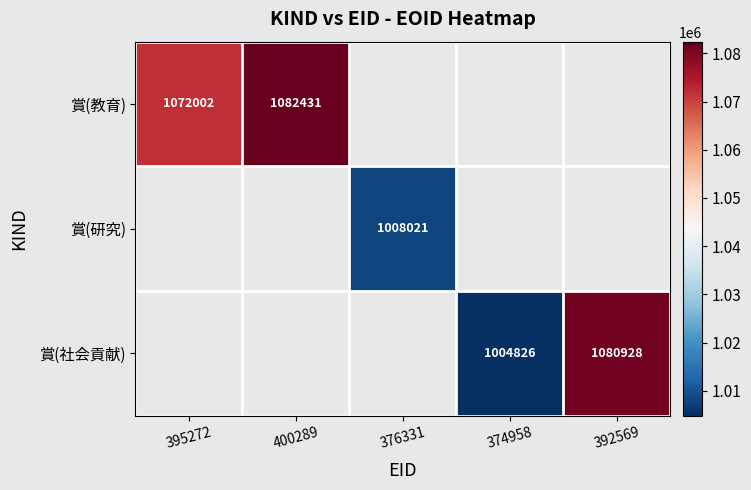

Which label corresponds to the largest value in the chart?

400289